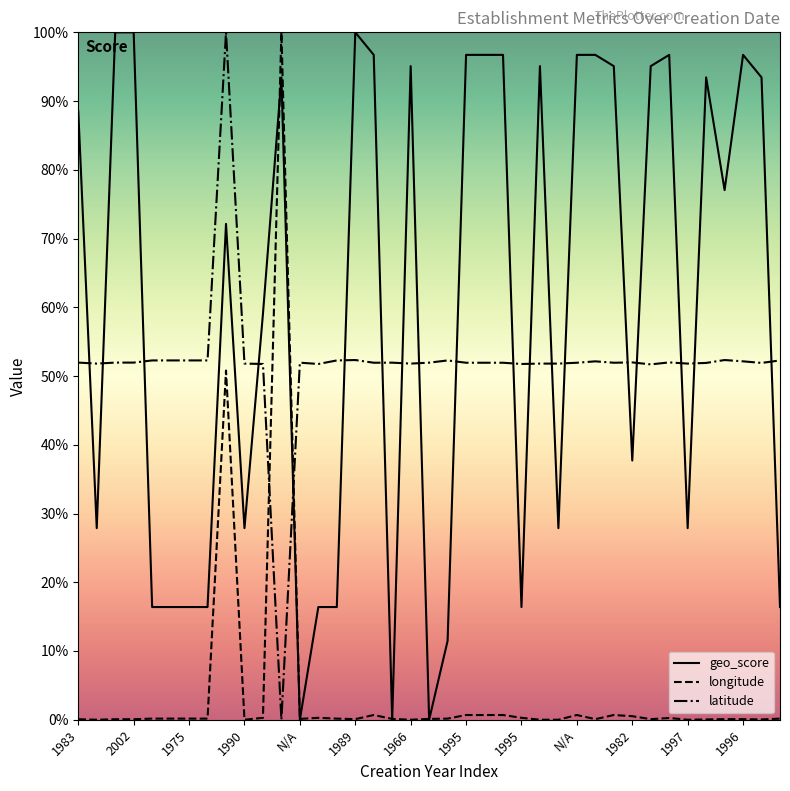

Count the latitude values in the range 0 to 1.

39